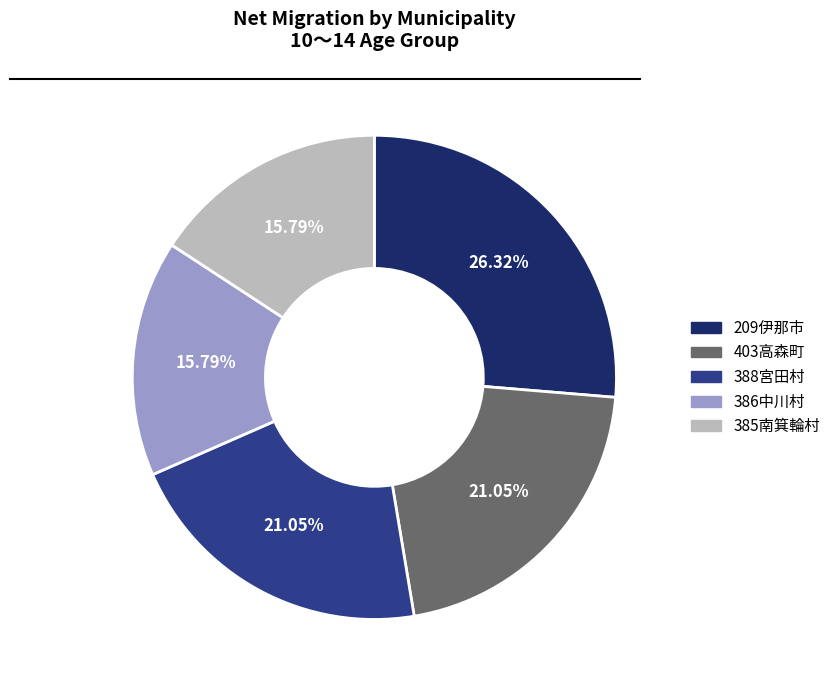

Approximately how many times larger is the value at 403高森町 compared to 209伊那市?

0.8